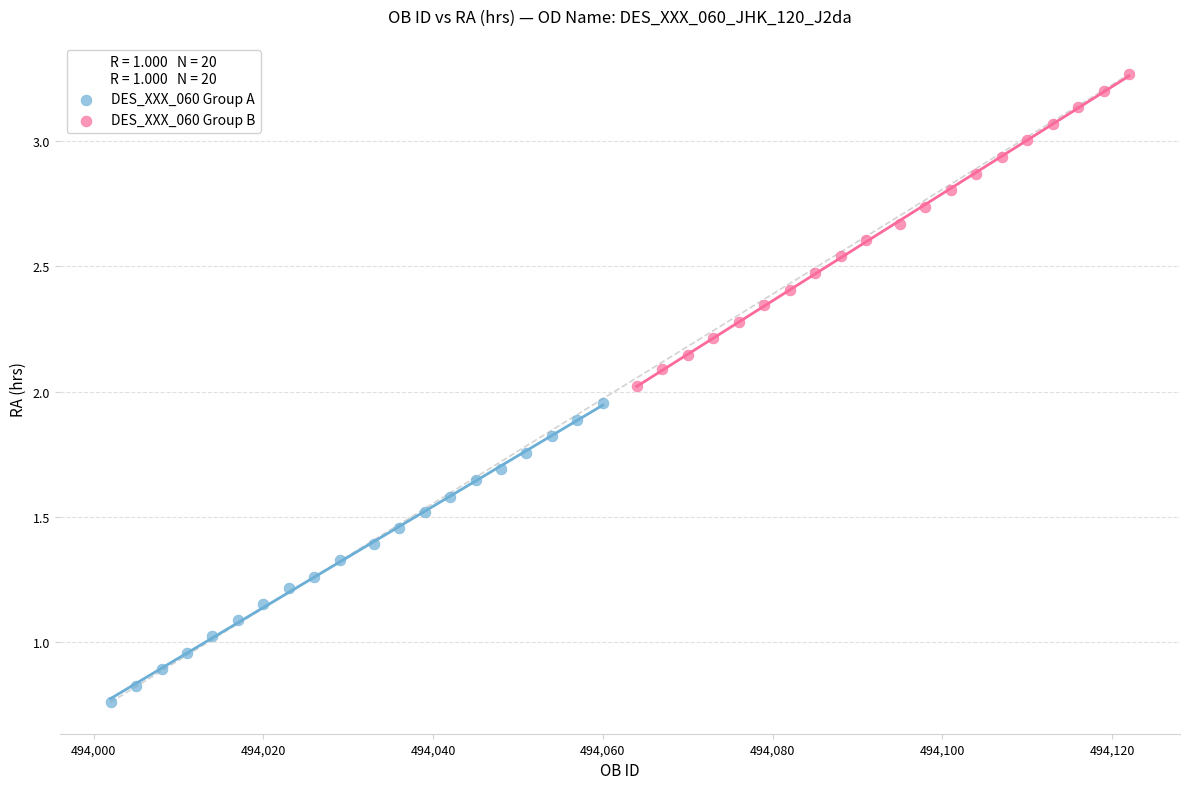

Which series reaches the maximum Y coordinate?

DES_XXX_060 Group B